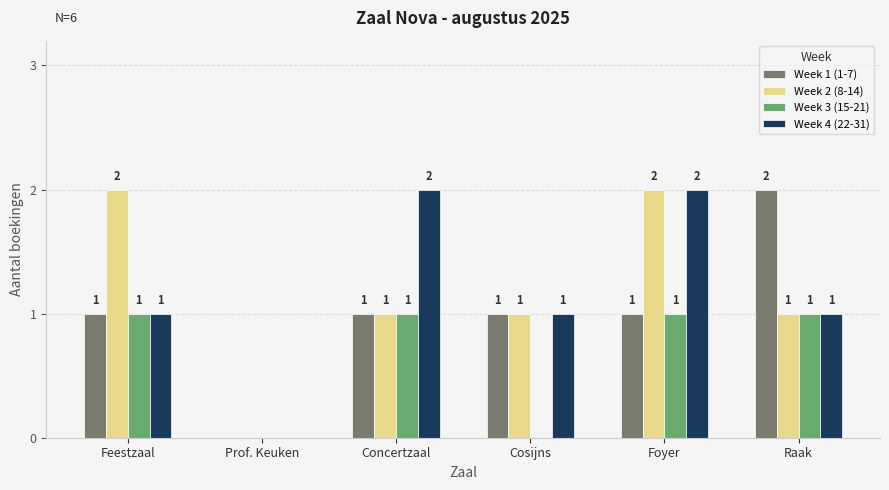

True or false: Week 2 (8-14) has a value of 0 at Cosijns.

False